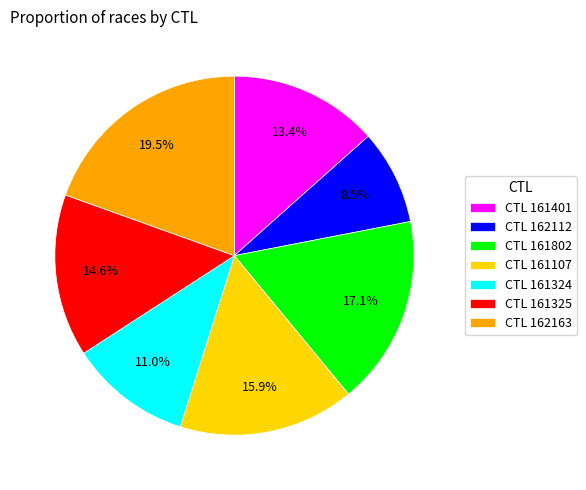

To the nearest percent, what is the difference between the largest and smallest slice percentages?

11%